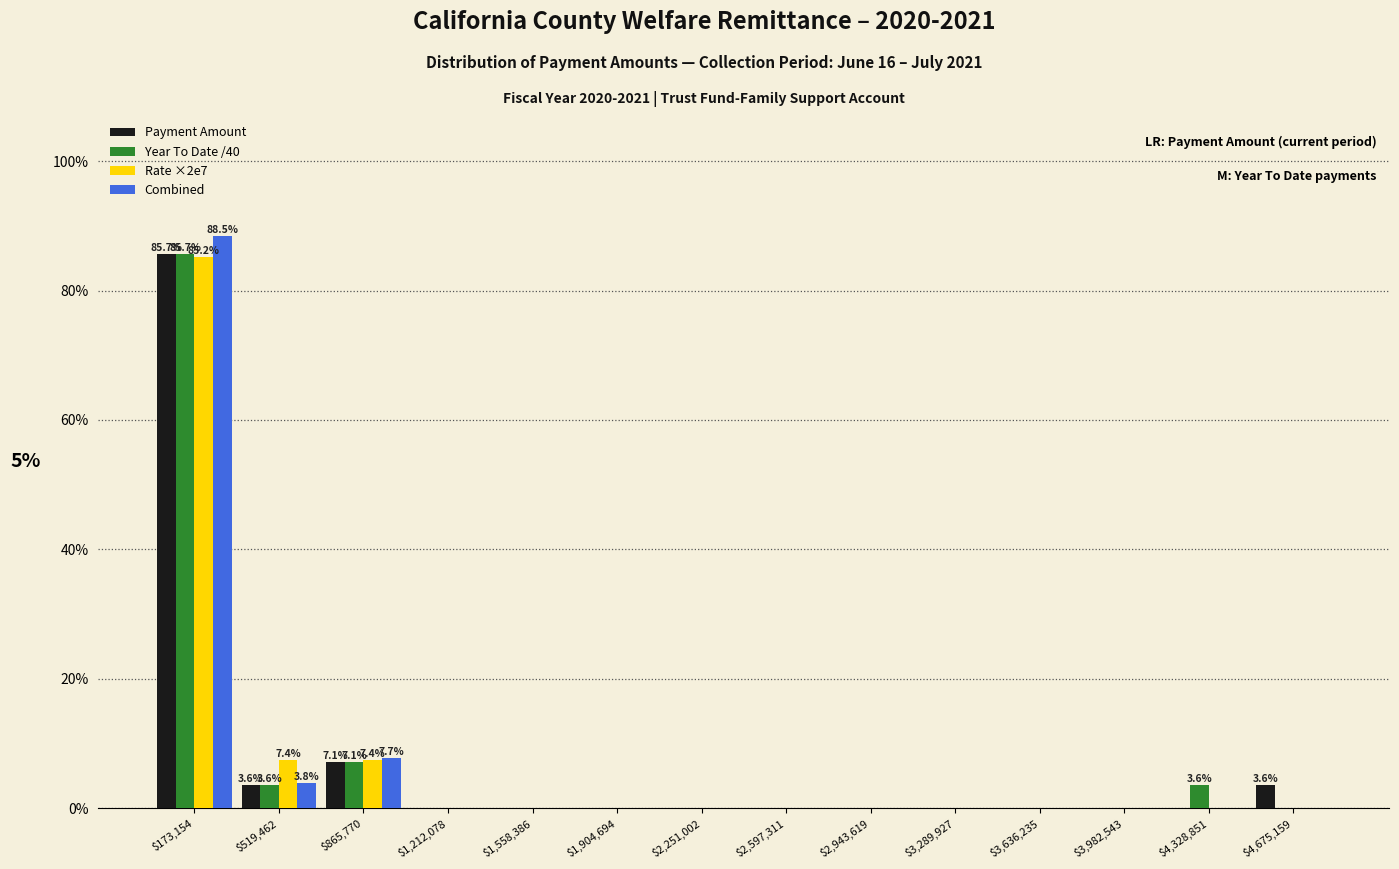

In the Rate ×2e7 series, which range on the x-axis has the tallest bar?

0 to 350000